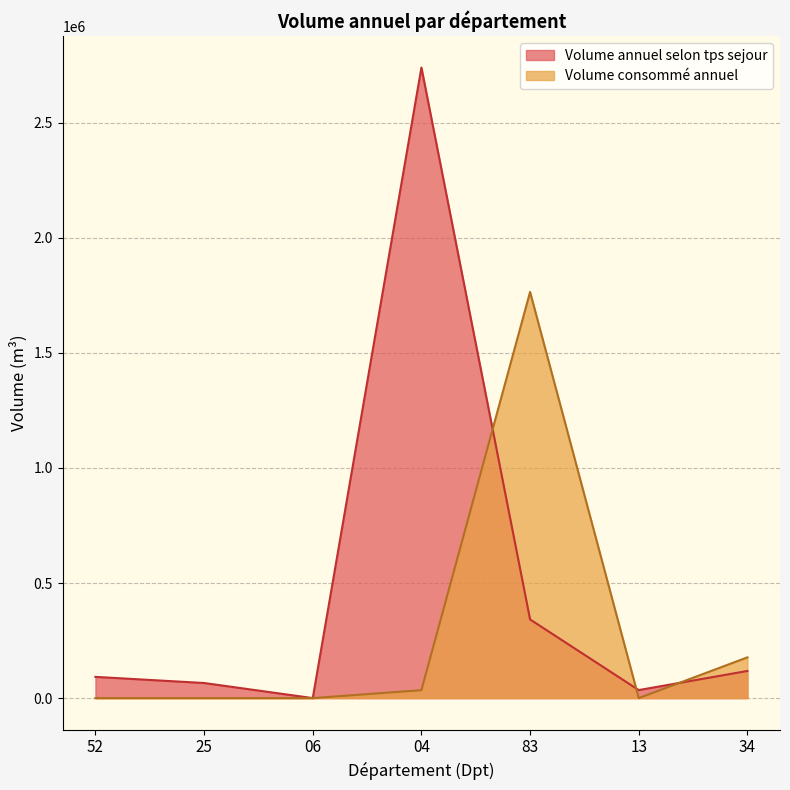

True or false: Volume consomme annuel has more than 2 interior local peaks.

False